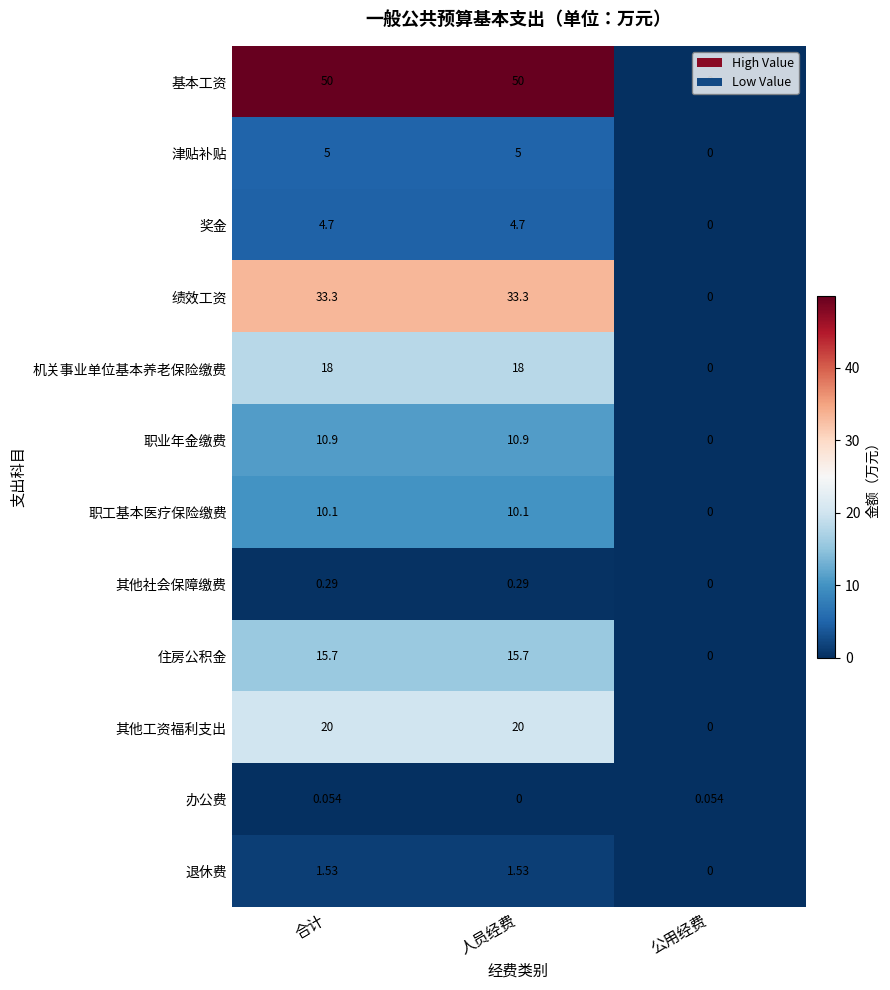

At which label is 津贴补贴 closest to 2?

公用经费